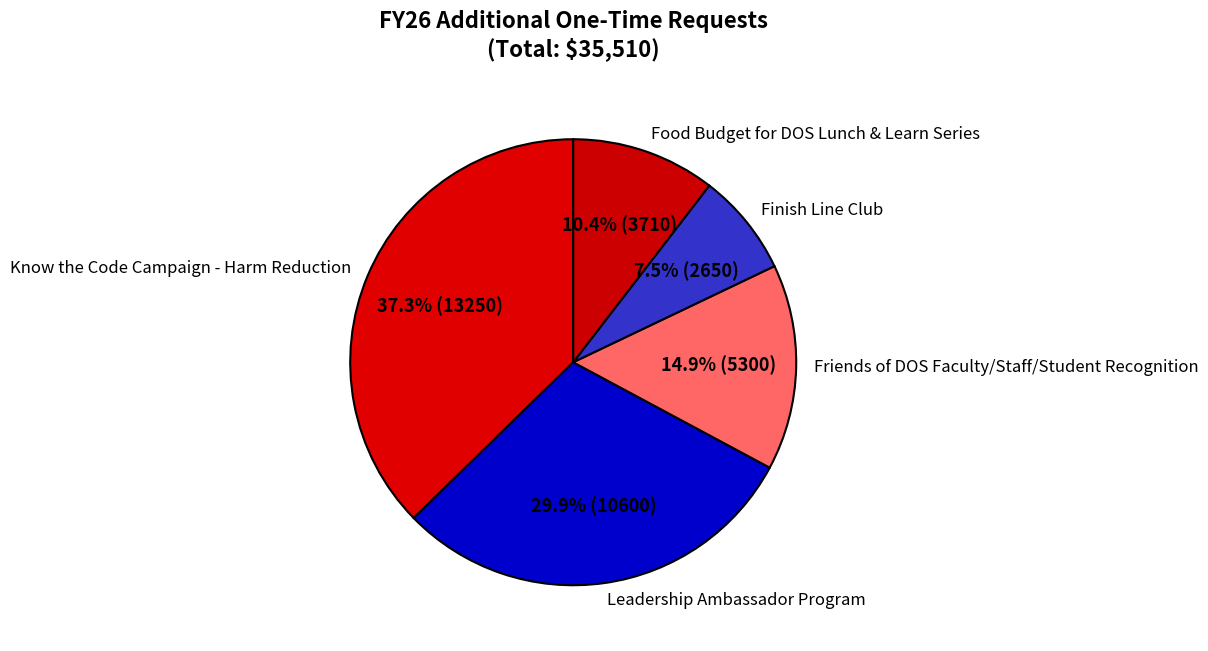

To the nearest percent, what is the difference between the largest and smallest slice percentages?

30%